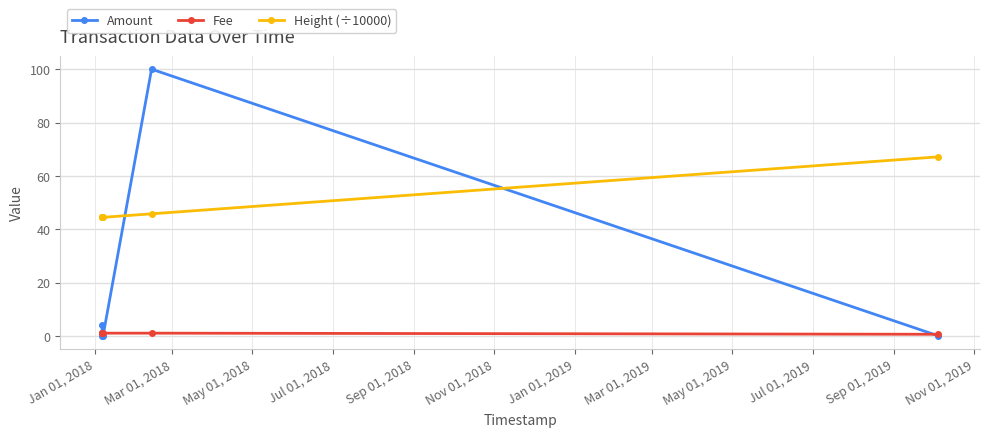

Which series has the largest total across all categories?

Height (÷10000)